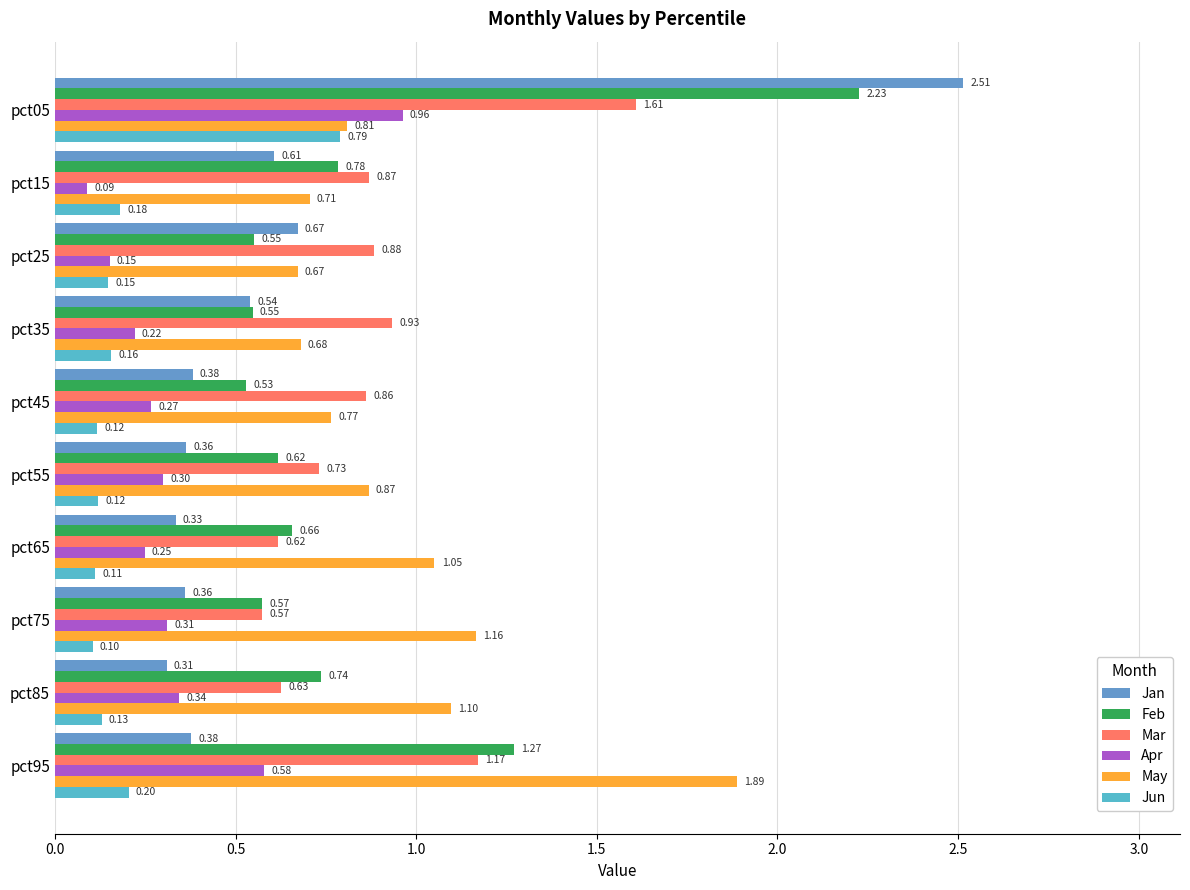

At how many categories does at least one series exceed 1?

5